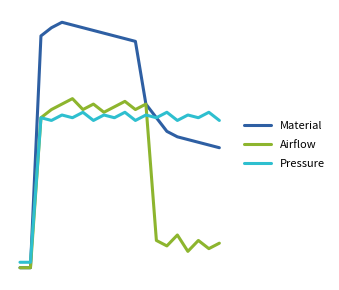

True or false: Material and Airflow intersect in this chart.

False